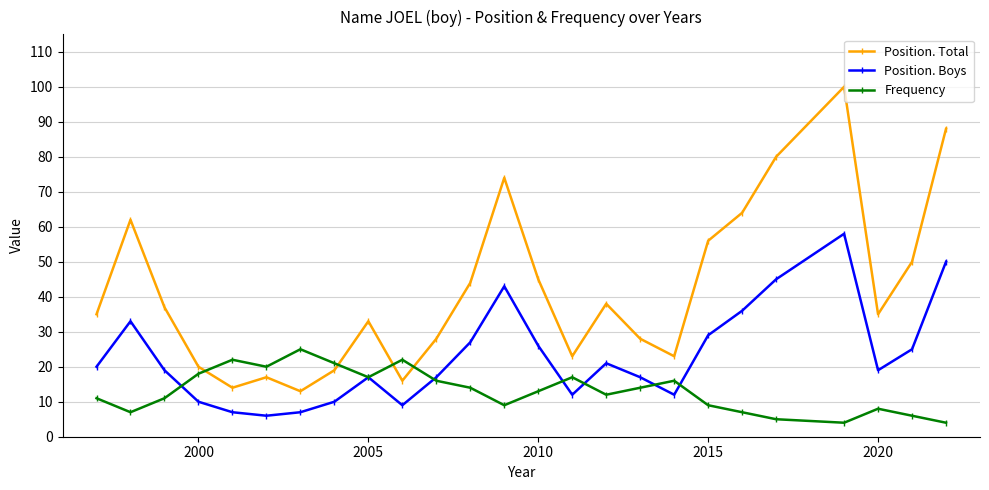

Reading right to left, list all the values displayed in this chart.

Position. Total: 88	50	35	100	80	64	56	23	28	38	23	45	74	44	28	16	33	19	13	17	14	20	37	62	35
Position. Boys: 50	25	19	58	45	36	29	12	17	21	12	26	43	27	17	9	17	10	7	6	7	10	19	33	20
Frequency: 4	6	8	4	5	7	9	16	14	12	17	13	9	14	16	22	17	21	25	20	22	18	11	7	11